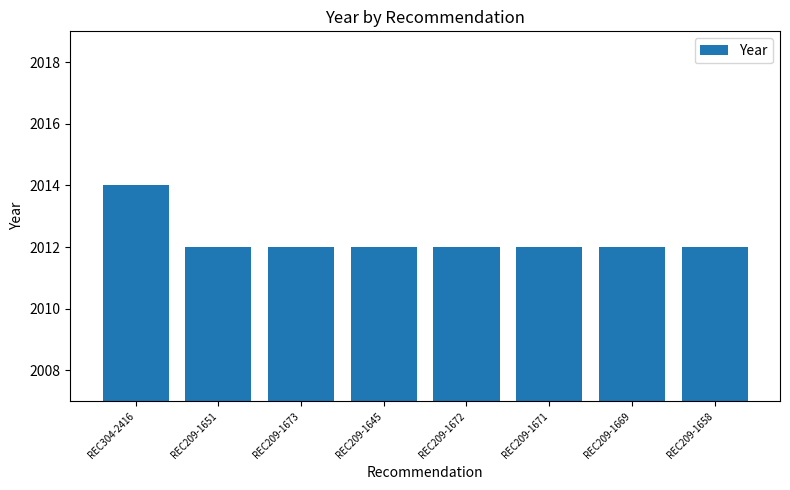

Which category has the highest value across all series?

REC304-2416